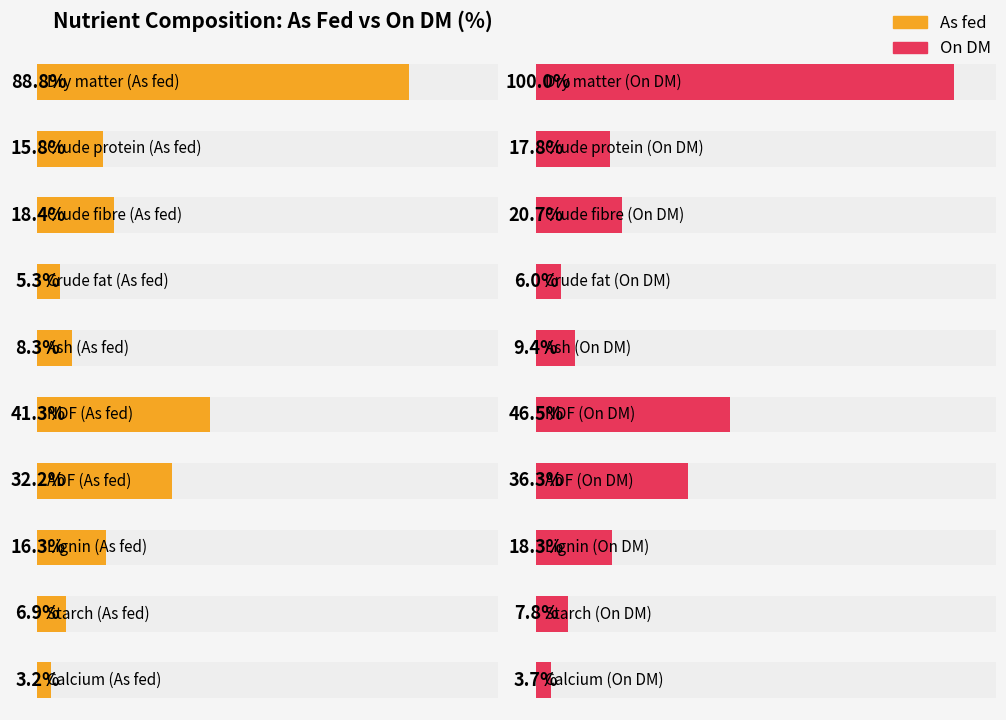

Which series has the widest spread of values?

On DM